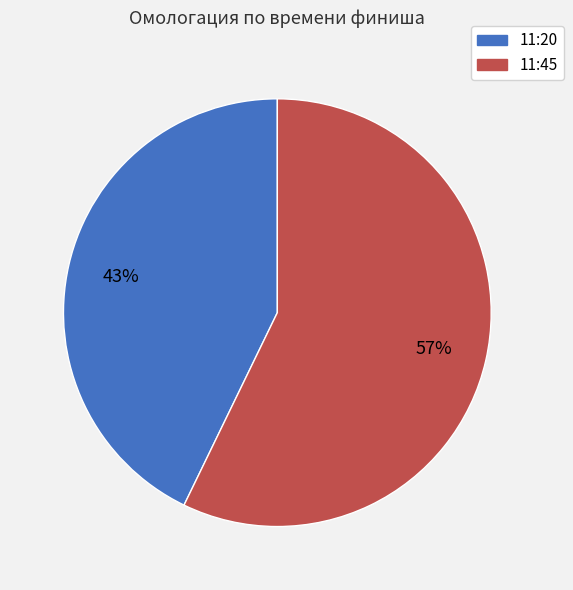

To the nearest percent, what portion does 11:20 represent?

43%